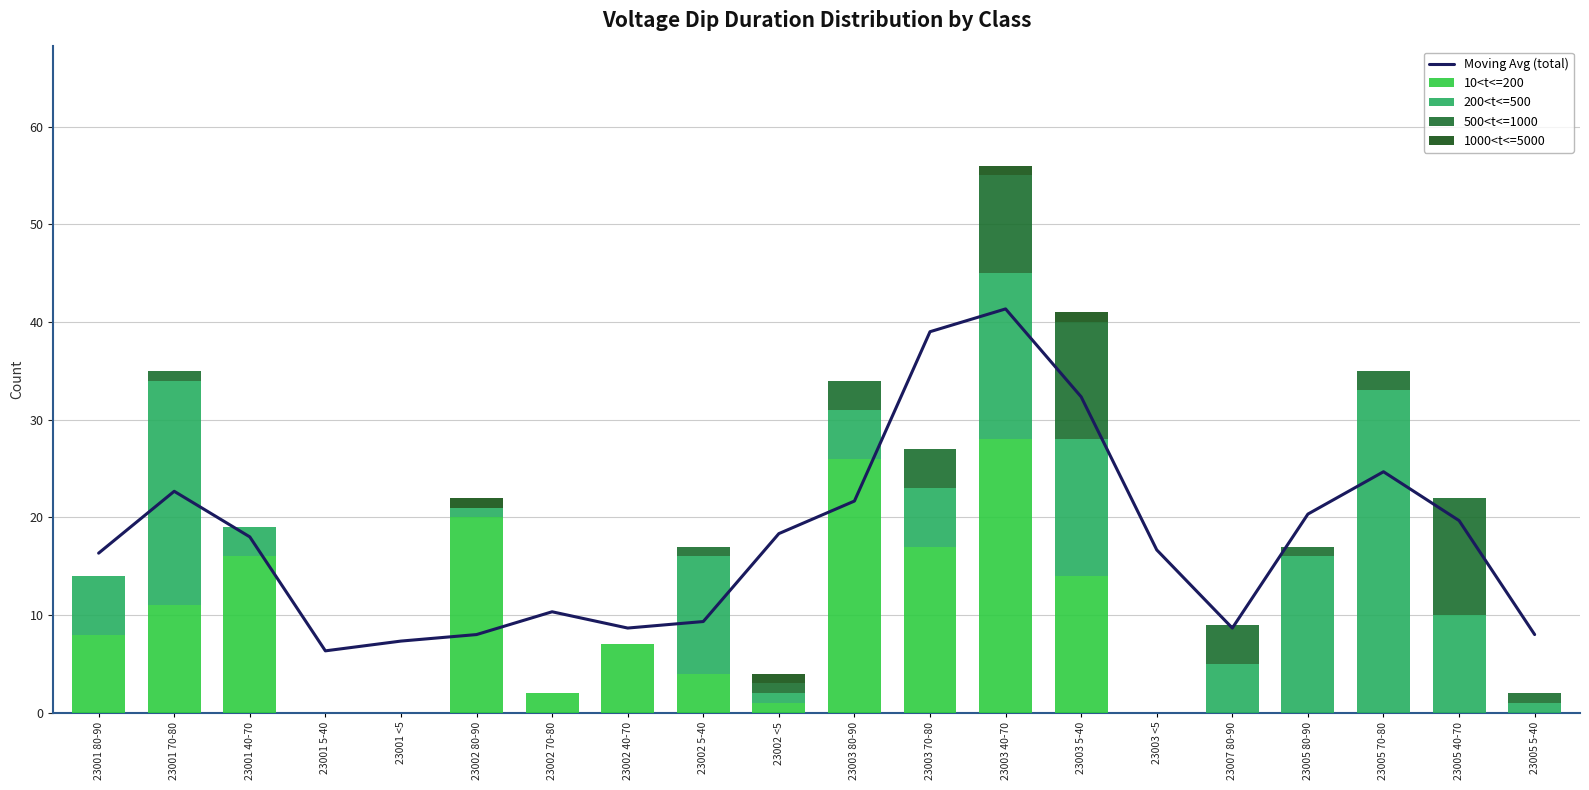

What is the difference between the second highest and second lowest values in the 1000<t<=5000 series?

1.0